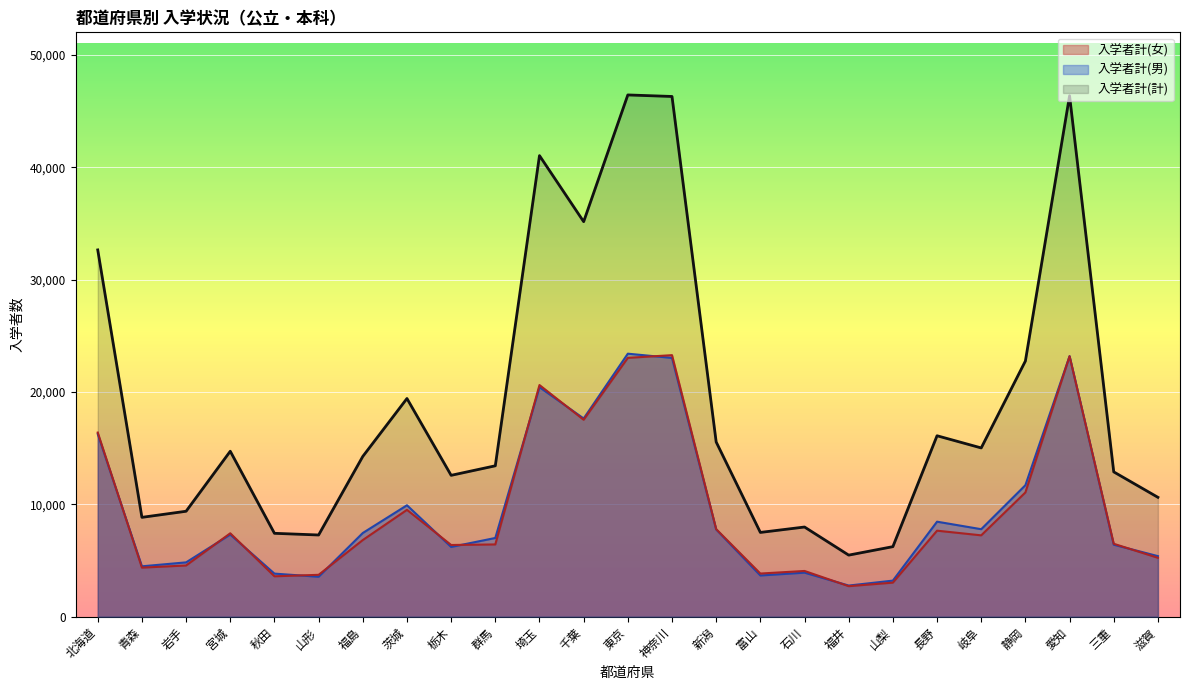

How many values in the 入学者計(女) series are below 6815?

12